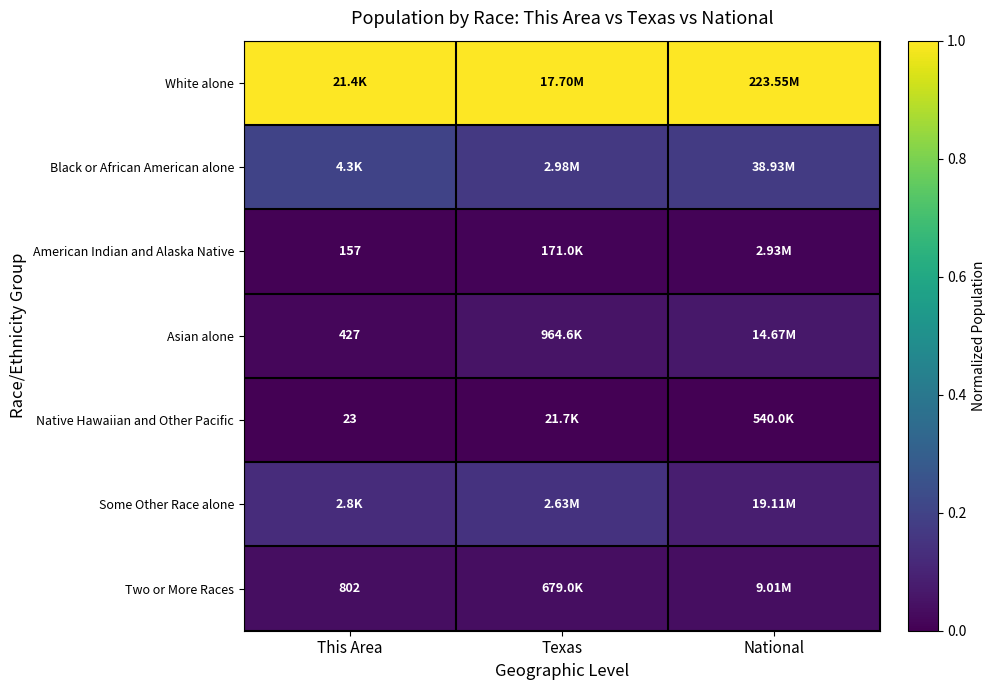

Rank the series at This Area from lowest to highest value.

Native Hawaiian and Other Pacific, American Indian and Alaska Native, Asian alone, Two or More Races, Some Other Race alone, Black or African American alone, White alone